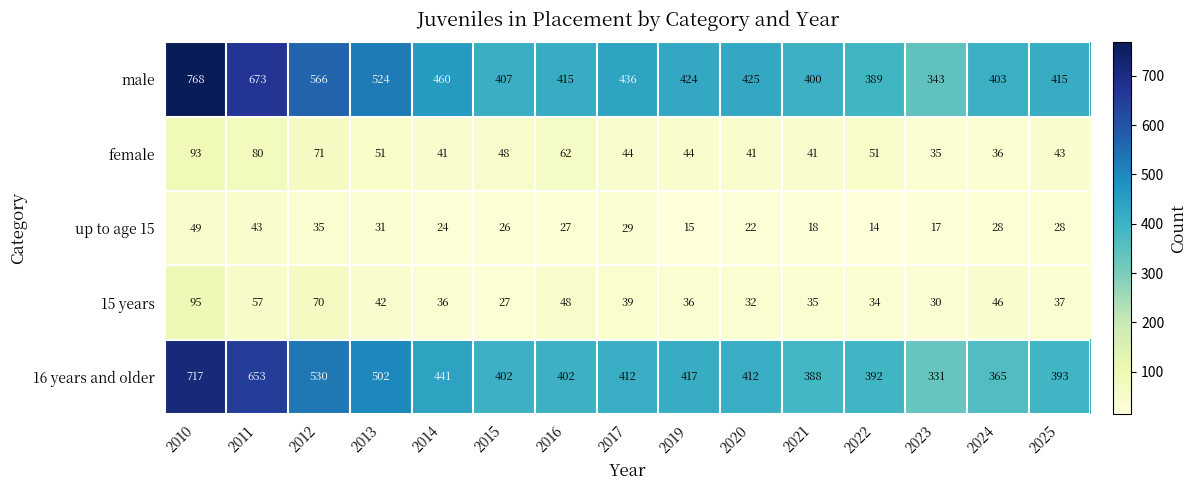

At which category is the sum across all series the highest?

2010